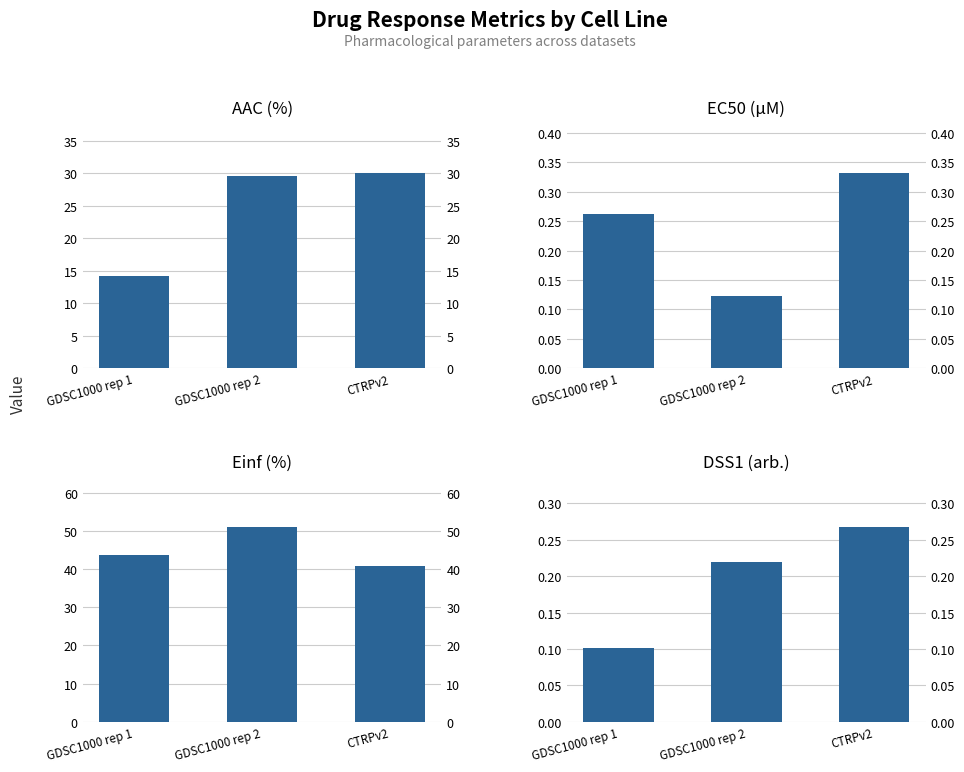

List the labels in order of DSS1 (arb.) value, smallest first.

GDSC1000 rep 1, GDSC1000 rep 2, CTRPv2